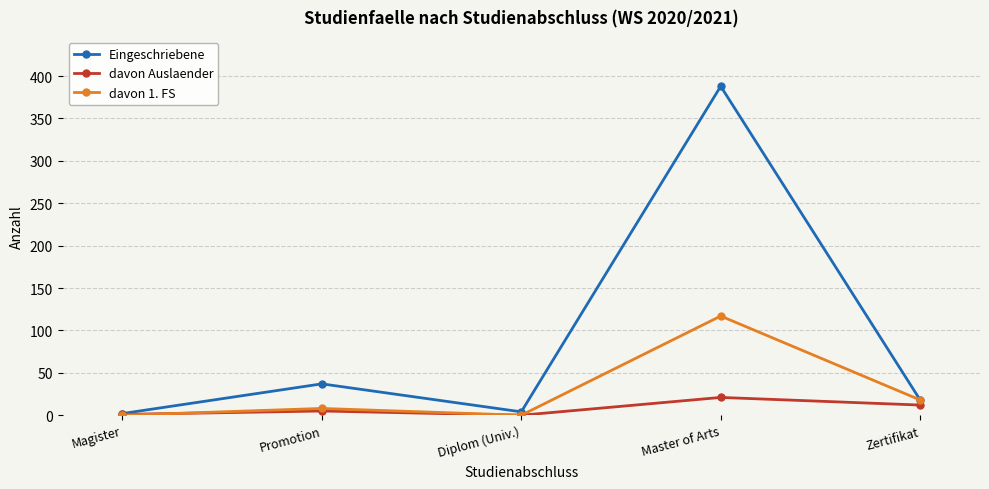

What is the label of the 5th point from the left?

Zertifikat